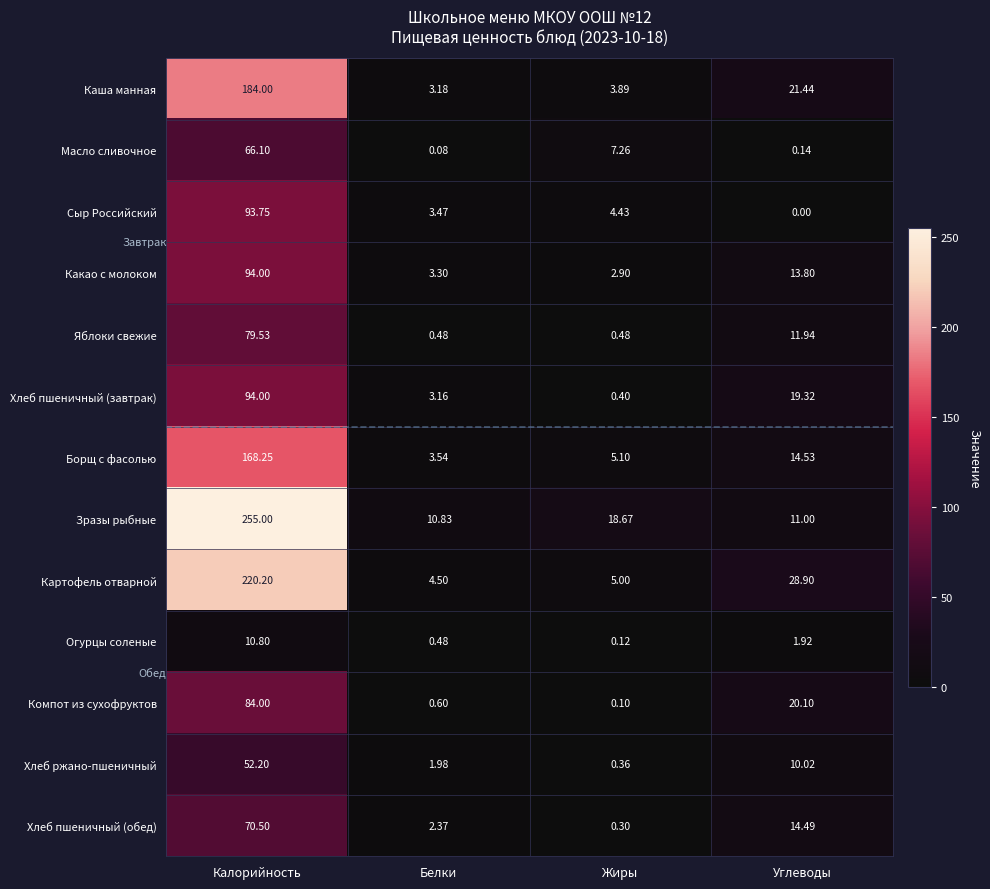

Which series has the largest range (max minus min)?

Зразы рыбные